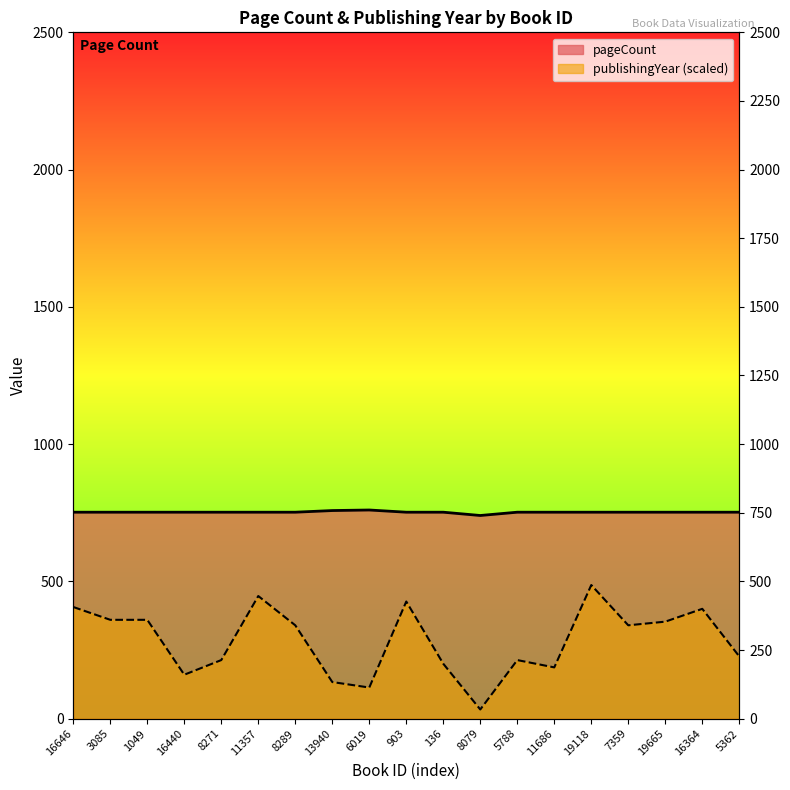

At which category does the chart reach its peak across all series?

6019